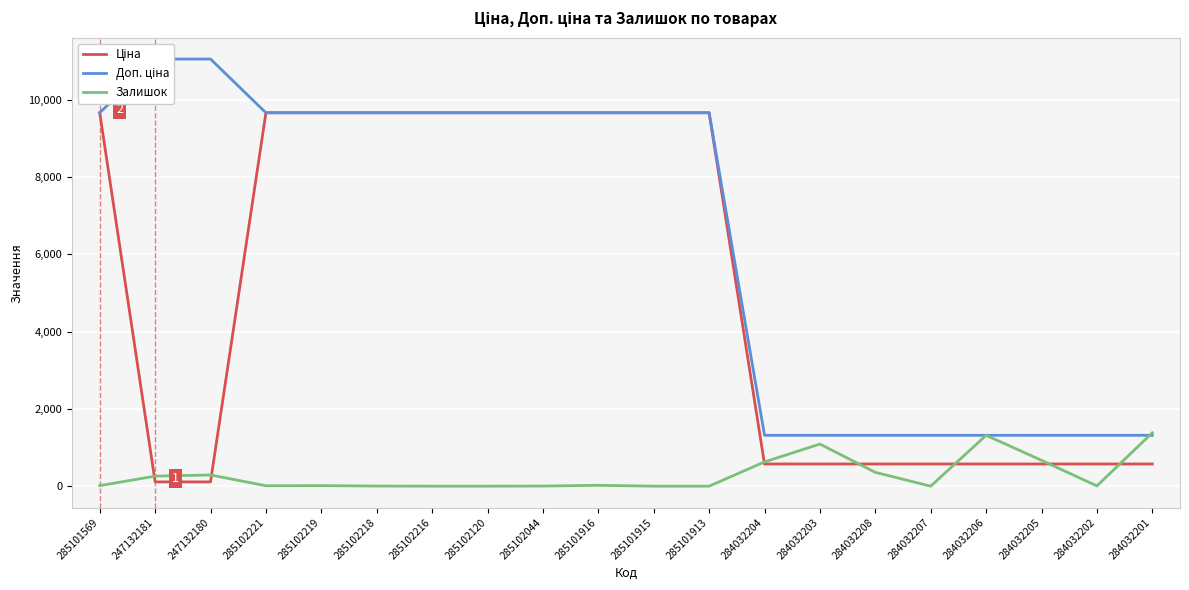

Which series changed the most between 285101915 and 284032202?

Ціна